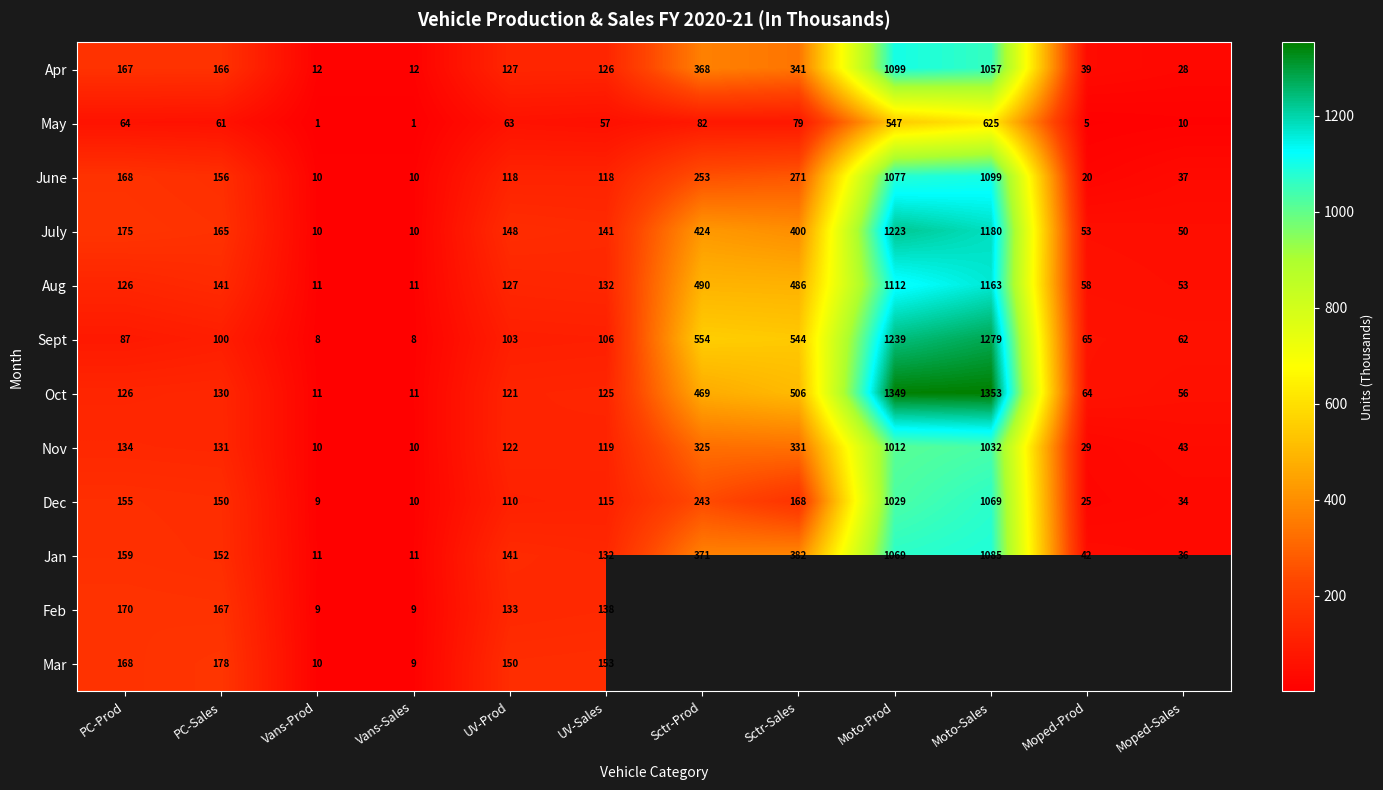

What is the difference between the second highest and minimum values in the Aug series?

1101